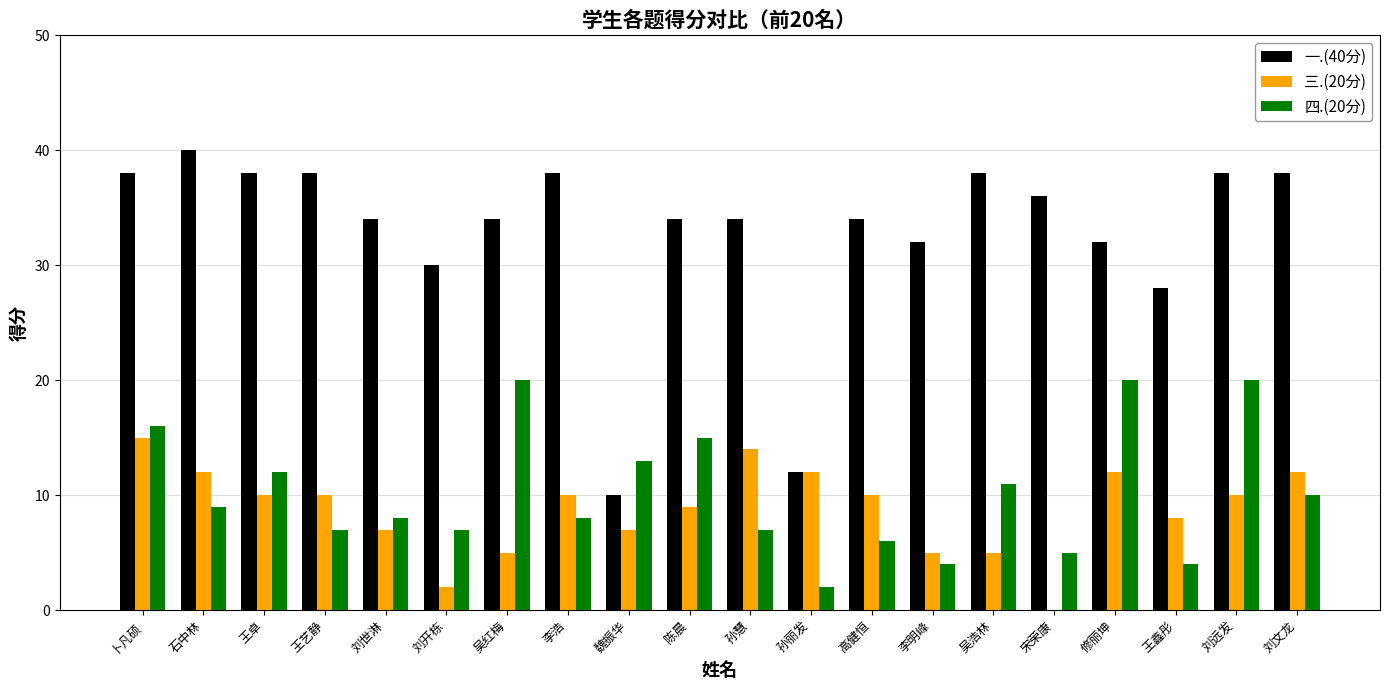

True or false: 一.(40分) has a value of 40 at 石中林.

True